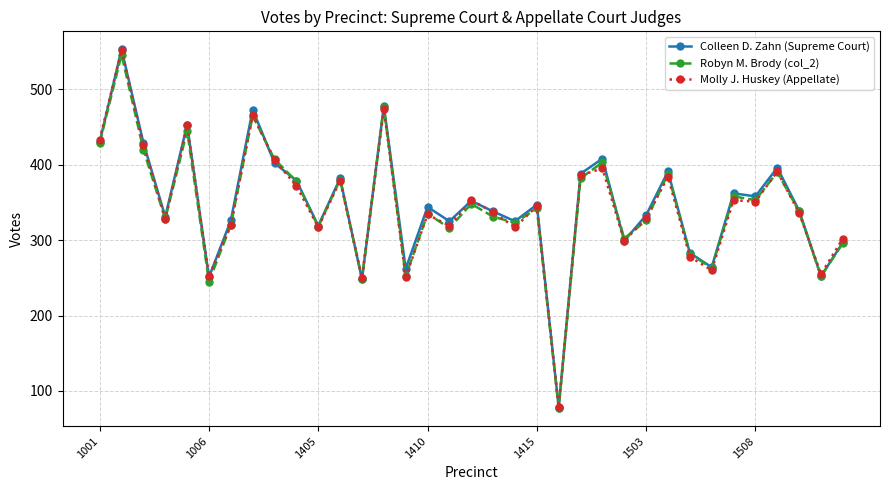

What is the greatest value displayed?

553